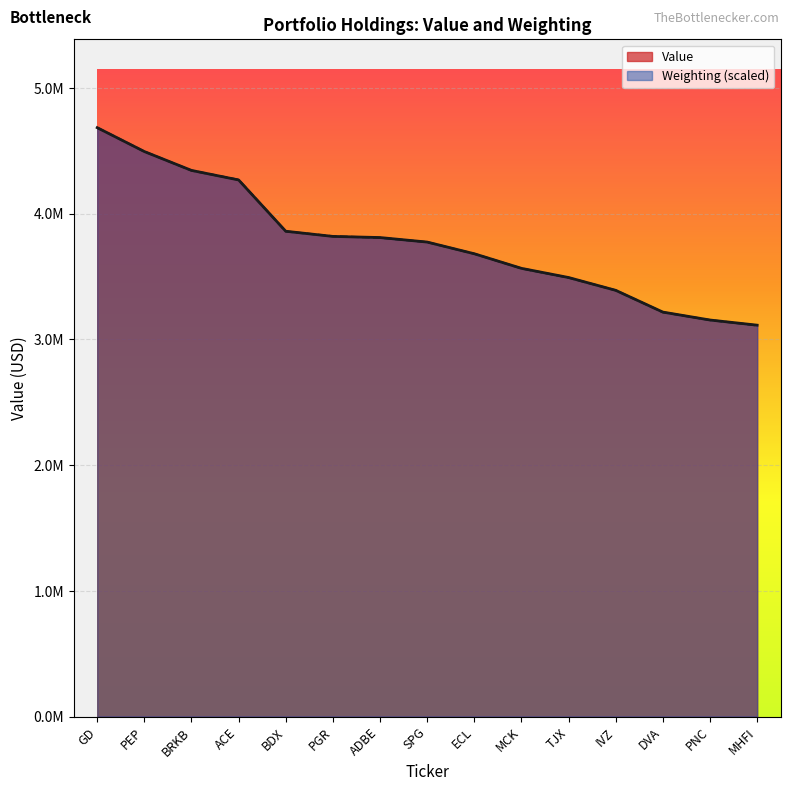

True or false: Value has a value of 995825.8 at PNC.

False